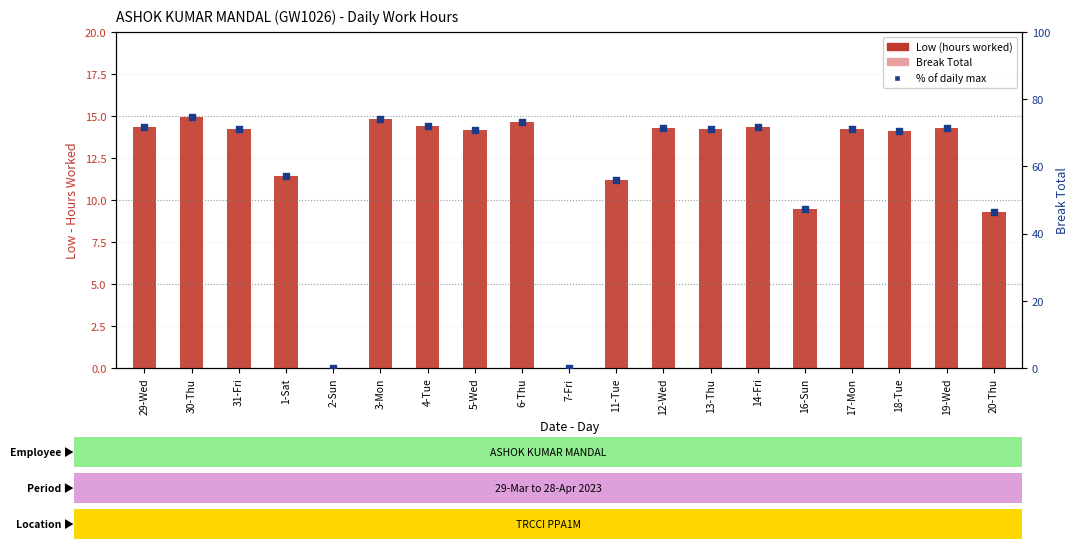

What is the total value across all series at 5-Wed?

85.1